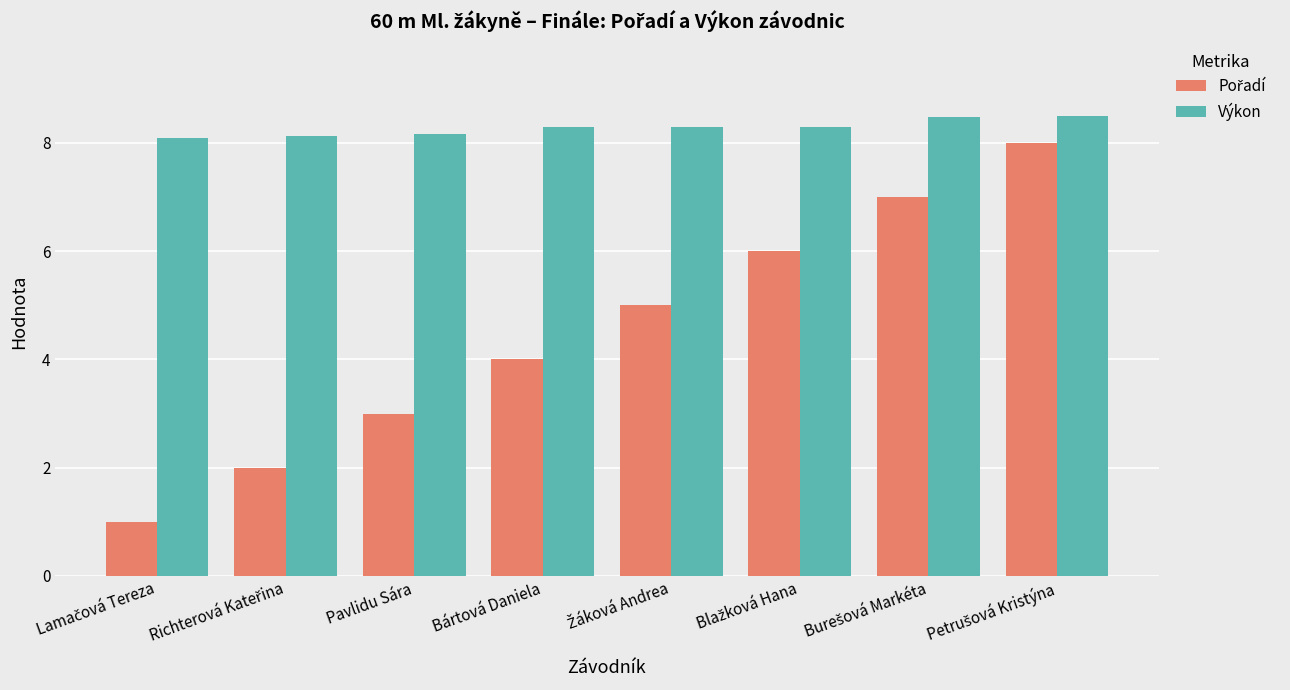

What is the difference between the maximum and minimum values in the Výkon series?

0.4